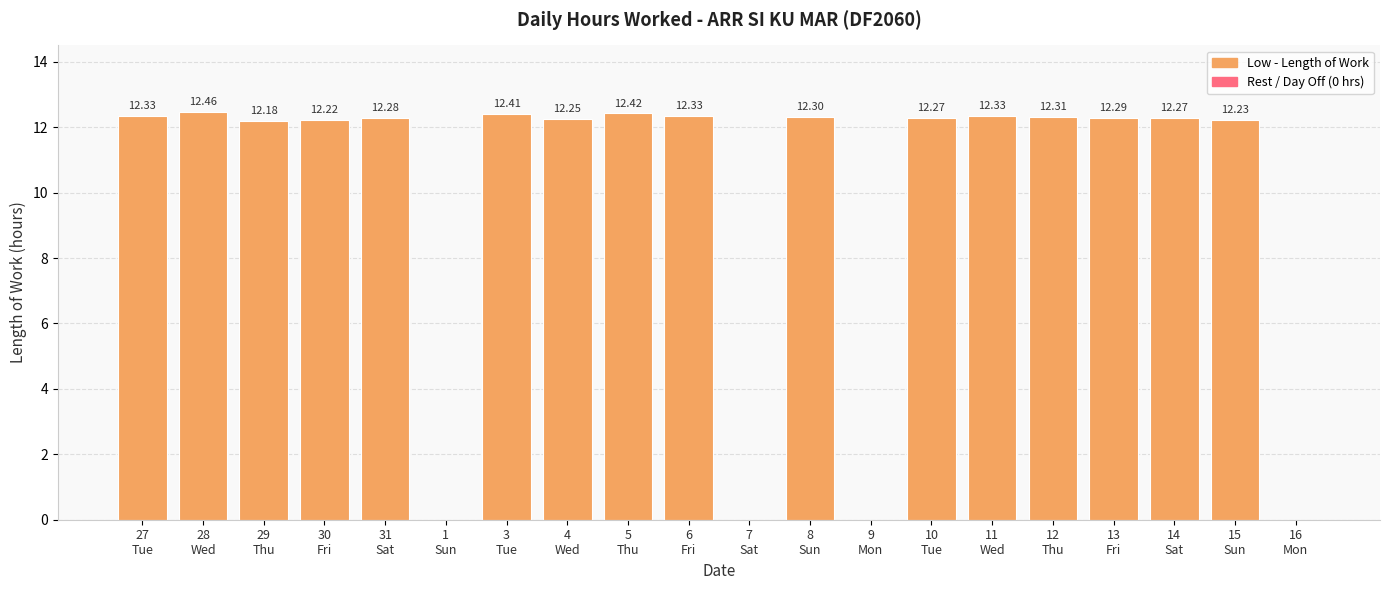

Are the bars horizontal?

No